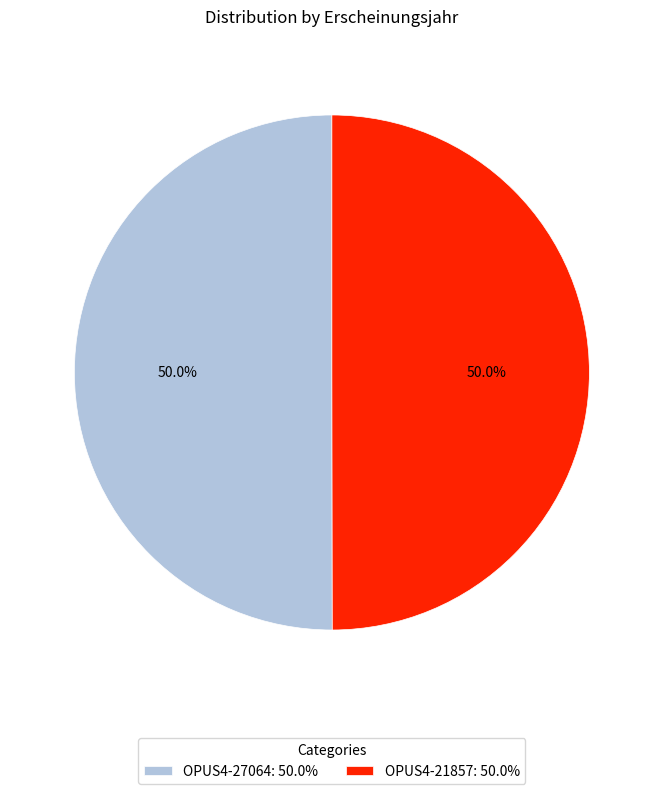

Combined, do OPUS4-27064: 50.0% and OPUS4-21857: 50.0% account for over 50%?

Yes